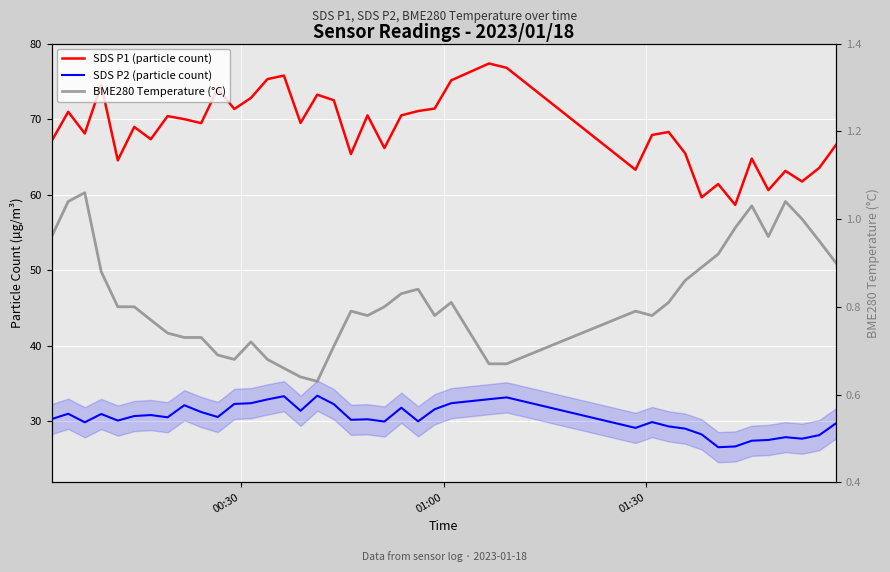

Reading left to right, extract all data points from this chart.

SDS P1 (particle count): 67.1	71.0	68.1	74.6	64.6	69.0	67.4	70.4	70.0	69.5	74.1	71.4	72.8	75.3	75.8	69.5	73.3	72.5	65.4	70.5	66.2	70.5	71.1	71.4	75.2	77.4	76.8	63.3	67.9	68.3	65.5	59.7	61.4	58.7	64.8	60.6	63.2	61.8	63.6	66.6
SDS P2 (particle count): 30.3	31.0	29.9	31.0	30.1	30.7	30.8	30.5	32.1	31.2	30.6	32.3	32.4	32.9	33.3	31.4	33.4	32.3	30.2	30.3	30.0	31.8	30.0	31.6	32.4	32.9	33.2	29.1	29.9	29.3	29.0	28.3	26.6	26.7	27.4	27.5	27.9	27.7	28.2	29.7
BME280 Temperature (°C): 1.0	1.0	1.1	0.9	0.8	0.8	0.8	0.7	0.7	0.7	0.7	0.7	0.7	0.7	0.7	0.6	0.6	0.7	0.8	0.8	0.8	0.8	0.8	0.8	0.8	0.7	0.7	0.8	0.8	0.8	0.9	0.9	0.9	1.0	1.0	1.0	1.0	1.0	0.9	0.9